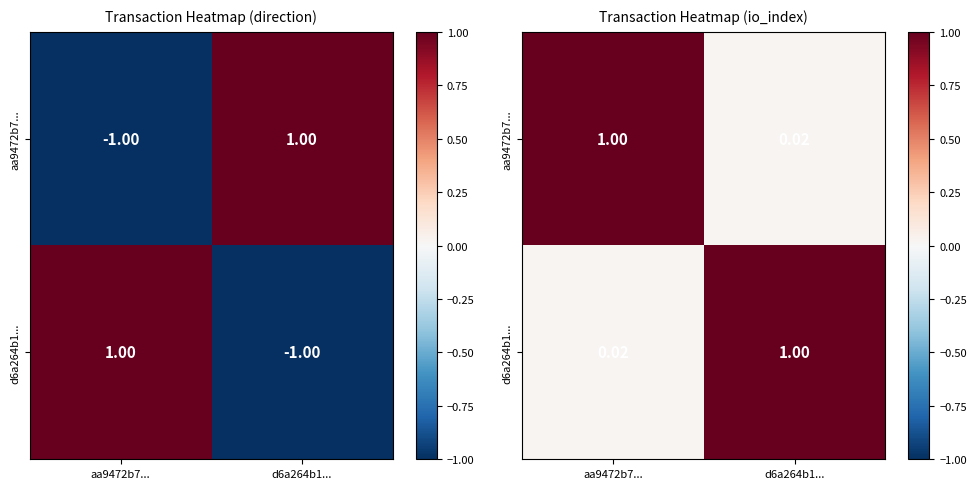

How many series are shown in this chart?

2